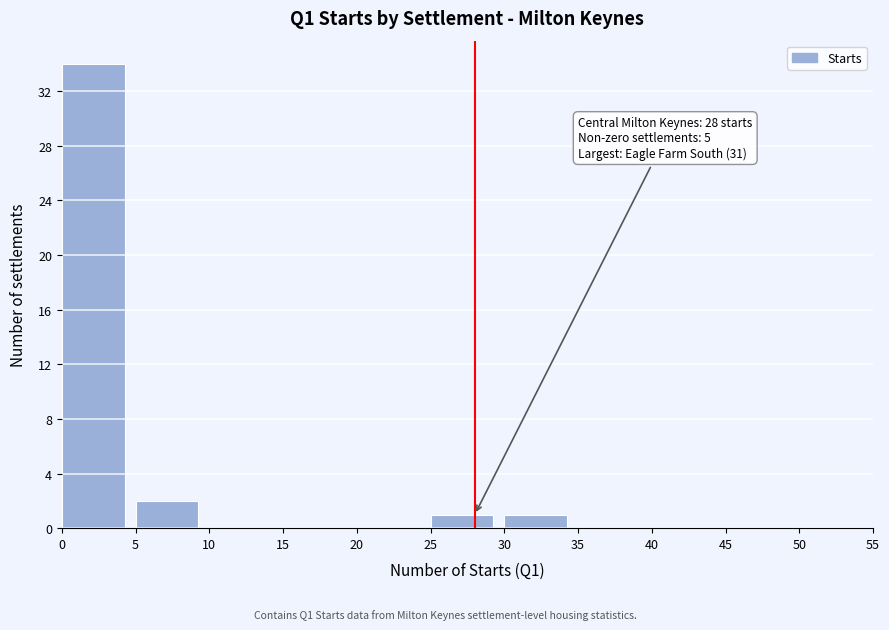

Over which range of the x-axis is the bar tallest?

0 to 5